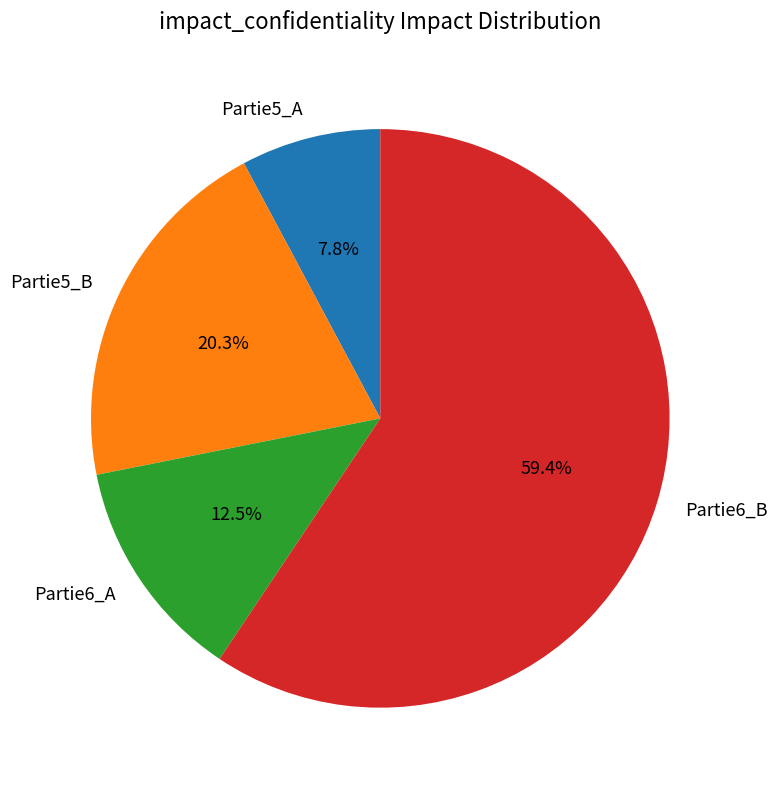

What percentage is NOT represented by Partie5_A?

92.2%